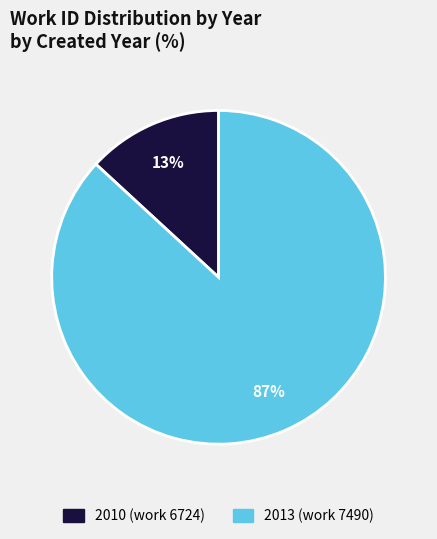

Which slice is the smallest?

2010 (work 6724)